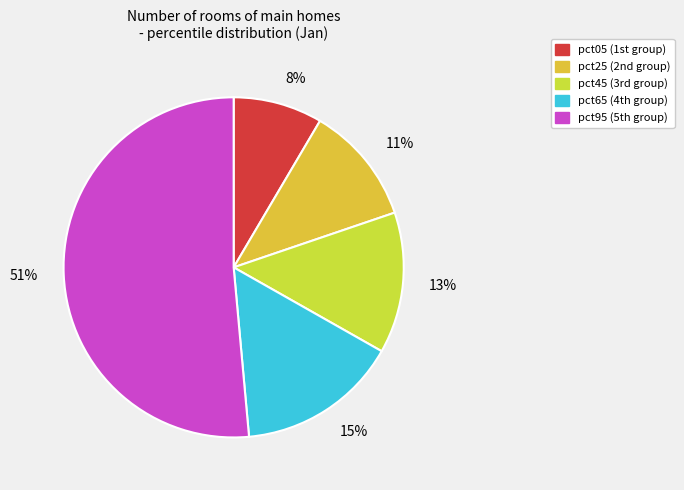

How many slices are in this pie chart?

5